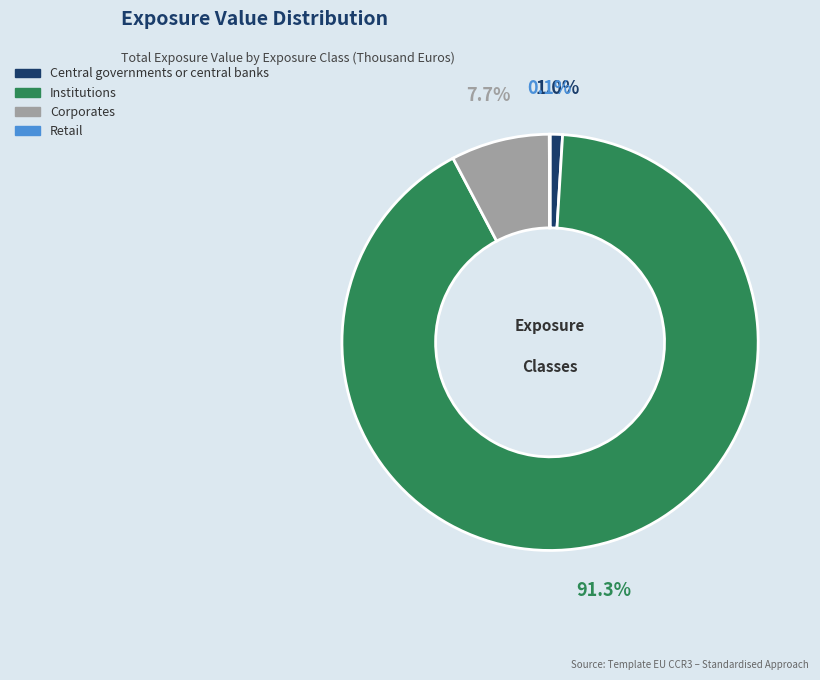

What is the majority slice?

Institutions